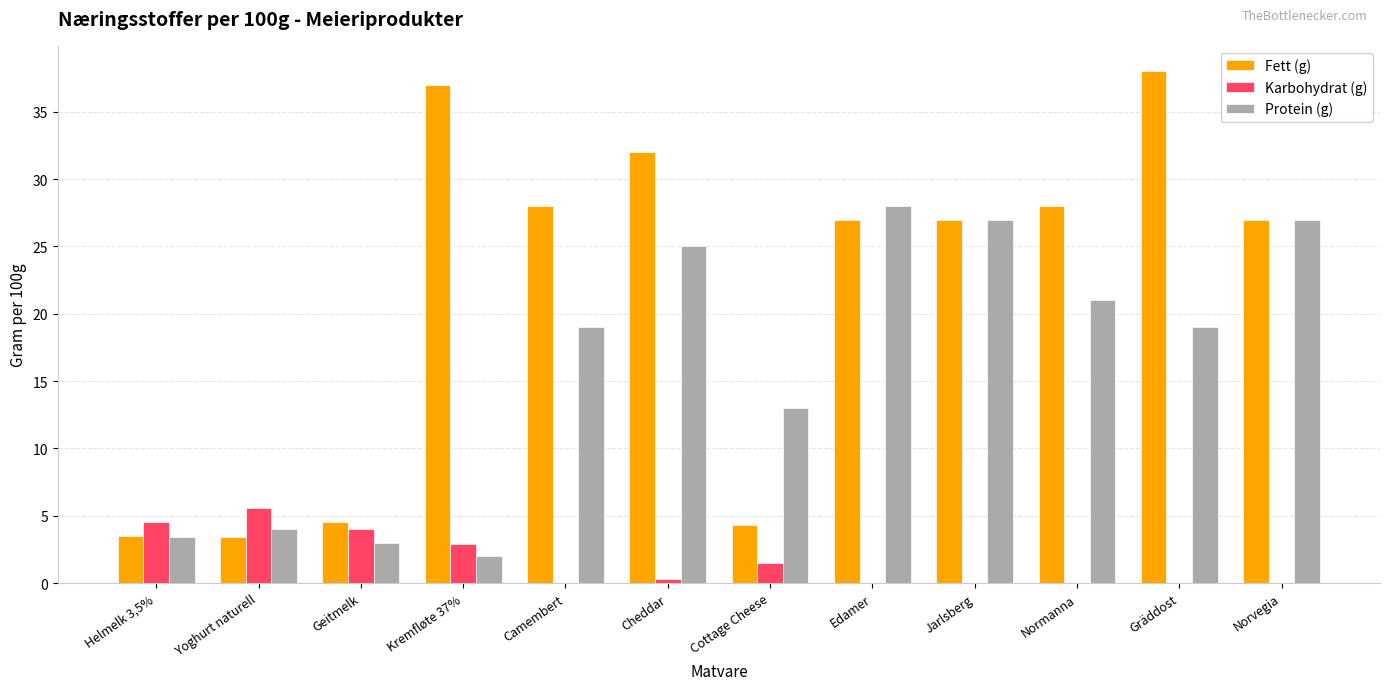

Are the bars grouped side by side (vs. stacked)?

Yes